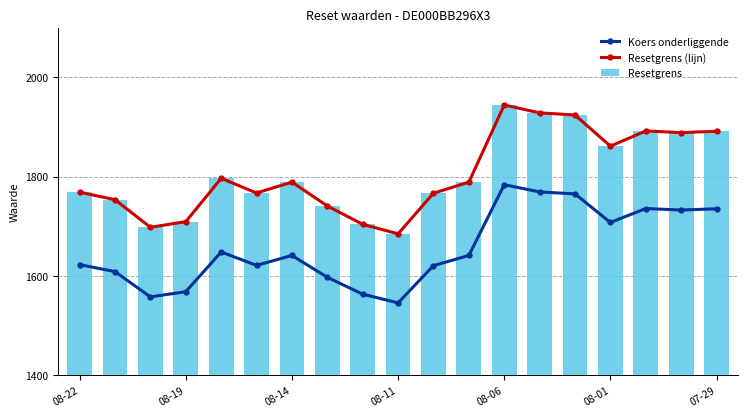

What is the sum of all Resetgrens values?

34293.0